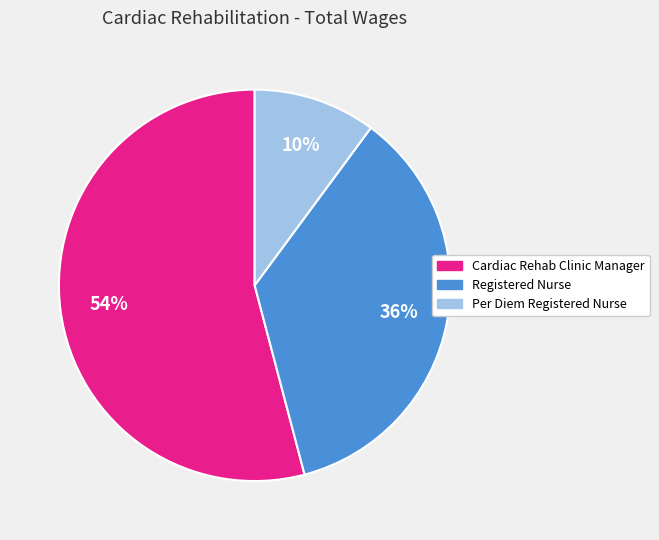

Which category has the smallest portion of the pie?

Per Diem Registered Nurse